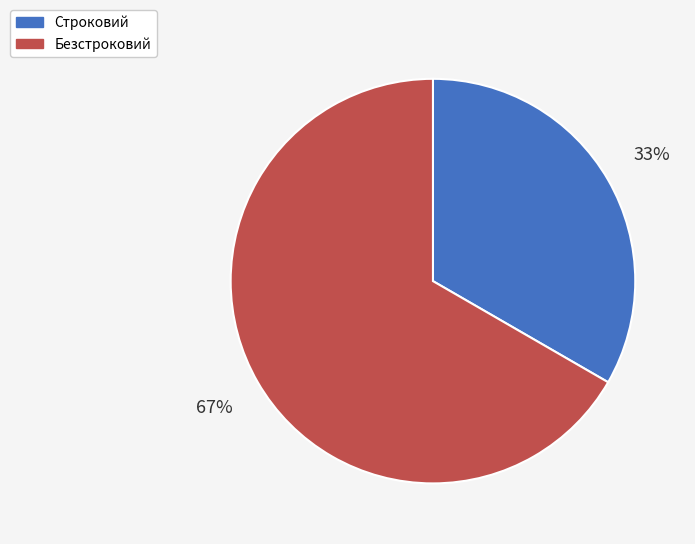

The Строковий slice represents 33% of the pie. True or false?

True